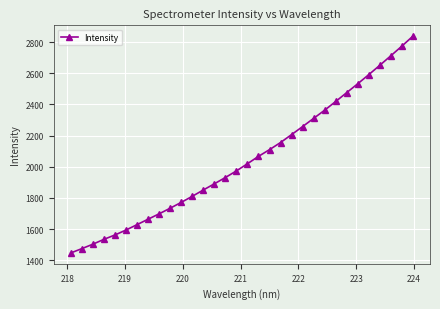

What is the maximum value shown in the chart?

2837.9